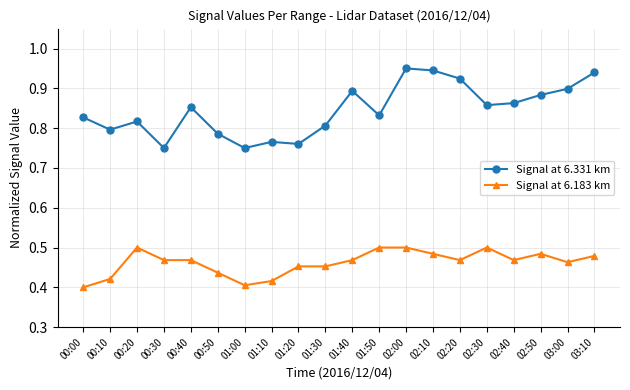

True or false: Signal at 6.331 km has more than 1 interior local peaks.

True